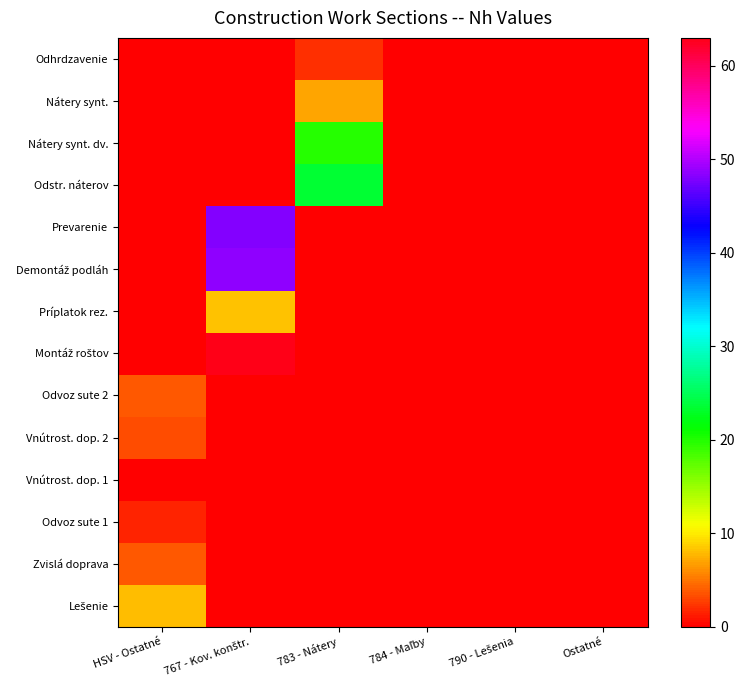

Which label corresponds to the largest value in the chart?

767 - Kov. konštr.